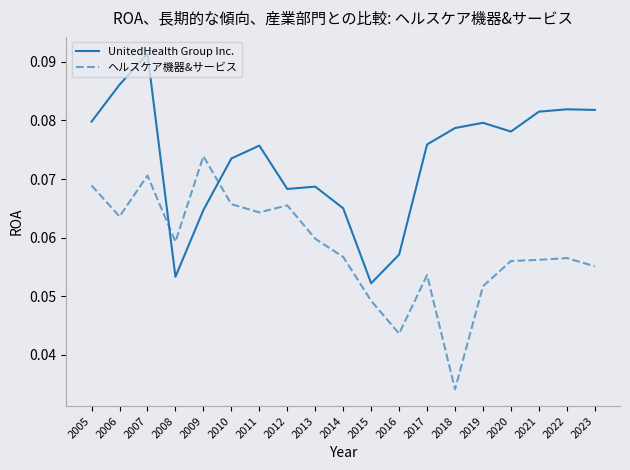

How many distinct data groups are displayed?

2